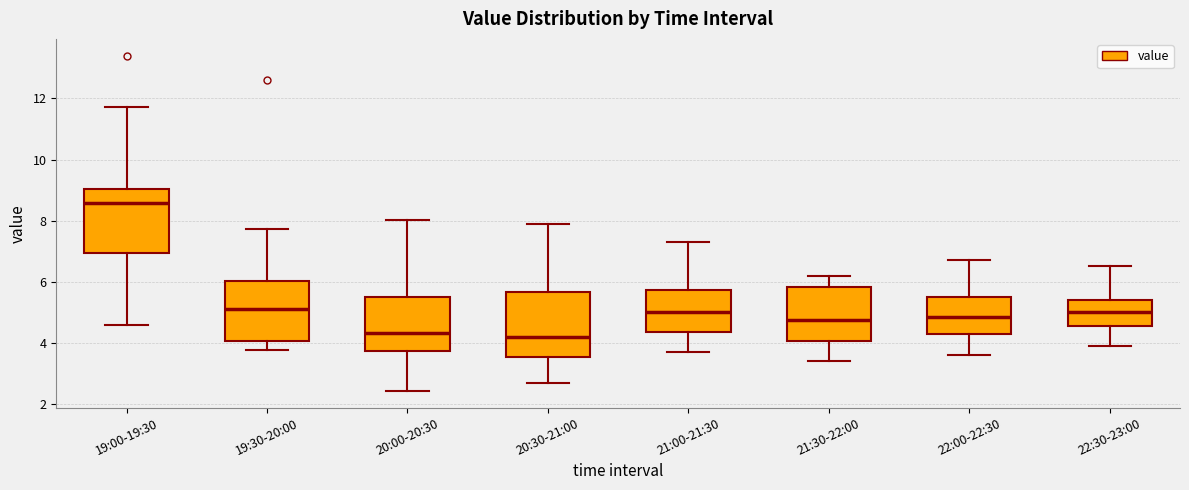

Where does the upper whisker of the box for 20:30-21:00 end on the y-axis? The values are not printed on the chart, so give them approximately, as read against the axis.

8.0